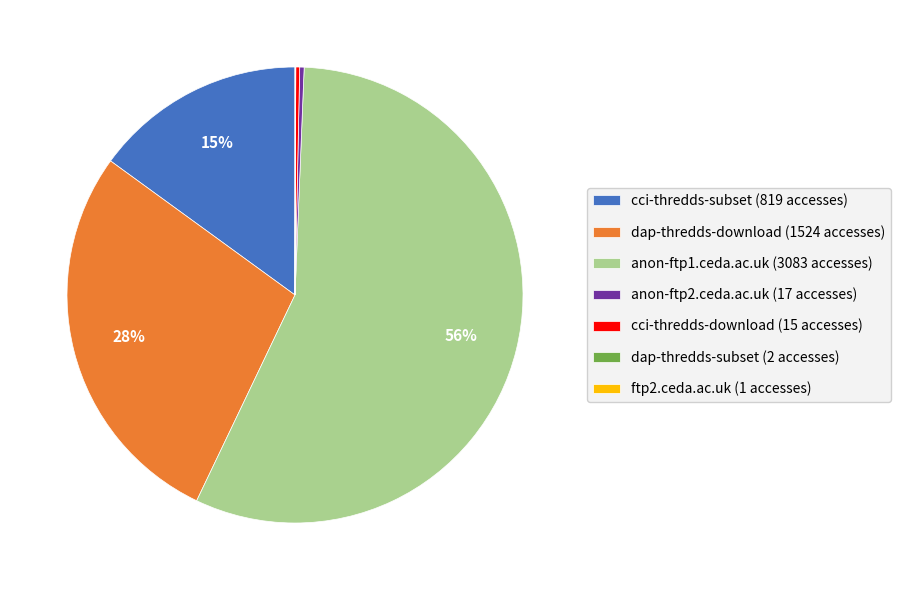

Between dap-thredds-download and anon-ftp1.ceda.ac.uk, which is larger?

anon-ftp1.ceda.ac.uk